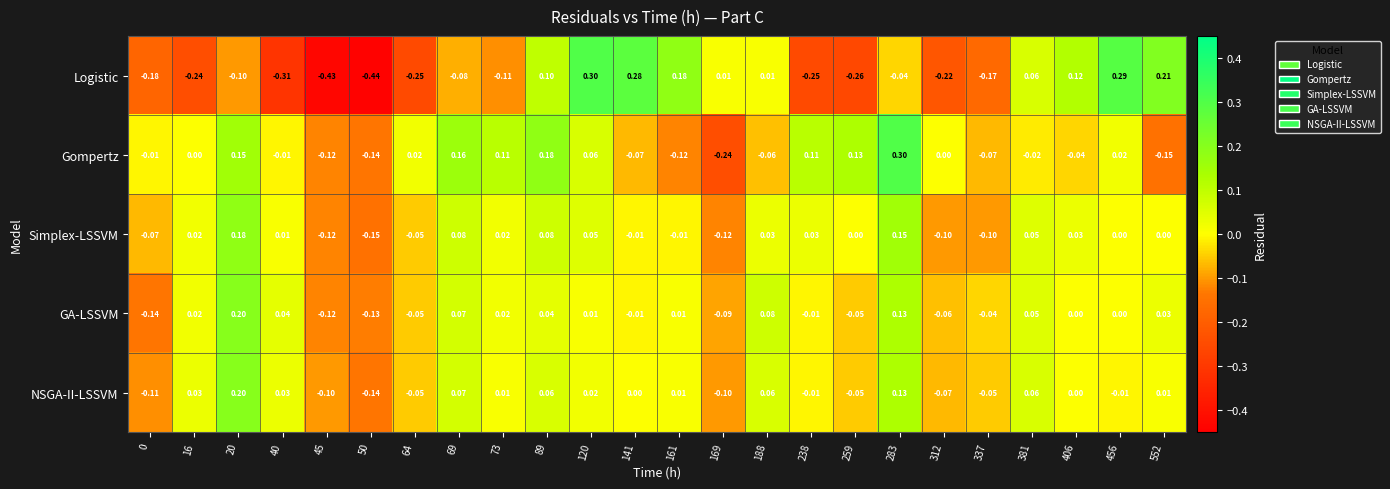

Rank the series at 120 from lowest to highest value.

GA-LSSVM, NSGA-II-LSSVM, Simplex-LSSVM, Gompertz, Logistic